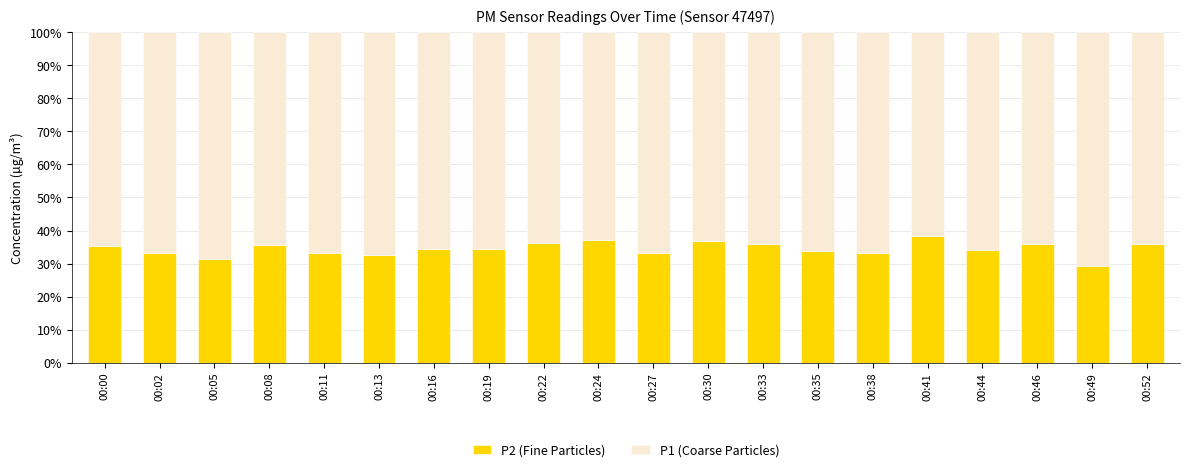

Are the bars horizontal?

No